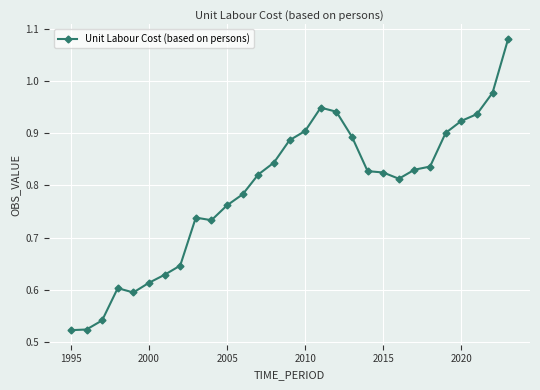

What is the sum of all values?

22.9